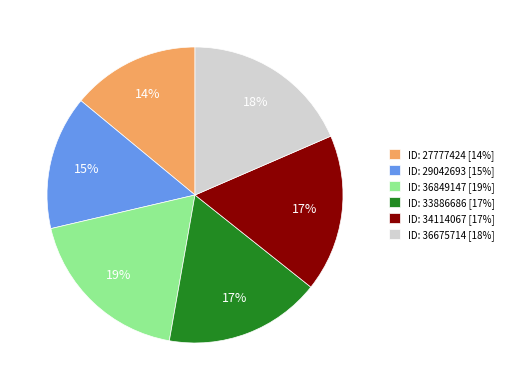

What percentage is the ID: 29042693 [15%] slice, to the nearest percent?

15%